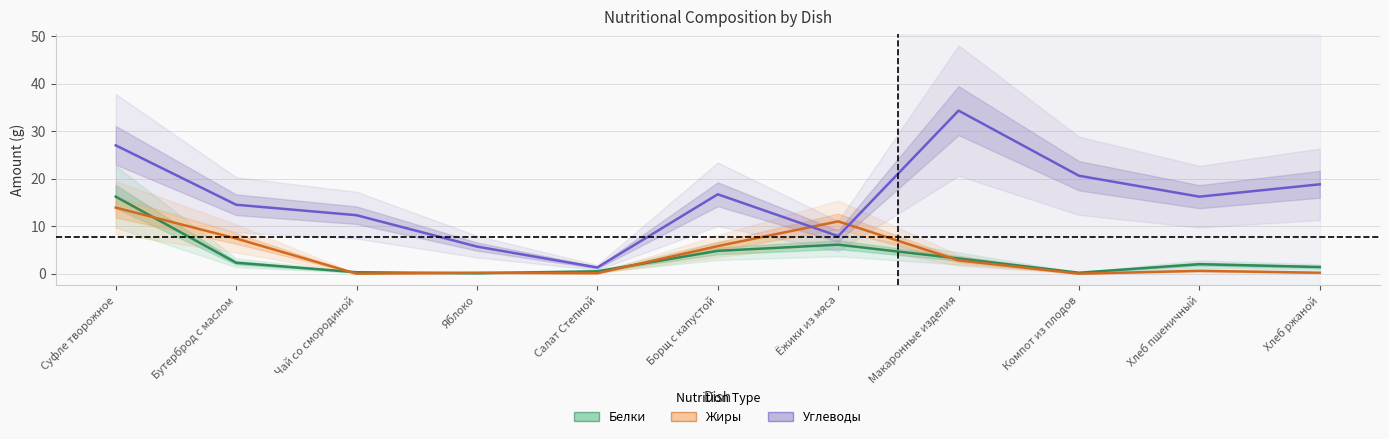

What are all the series names shown in the legend?

Белки, Жиры, Углеводы